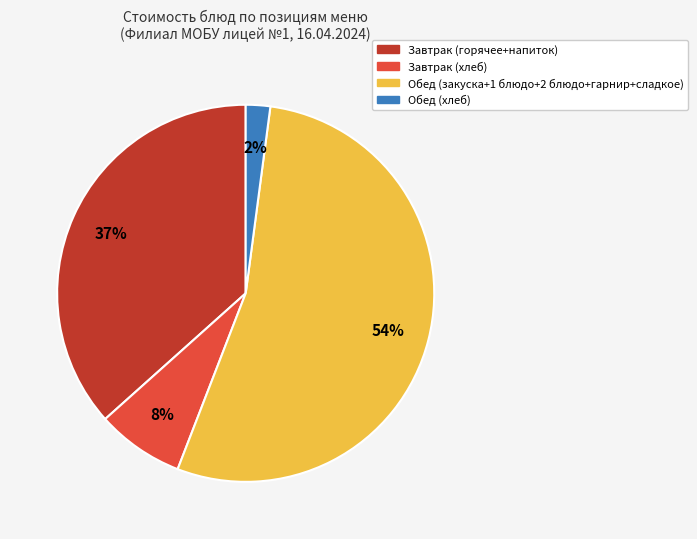

Does any single category account for the majority?

Yes